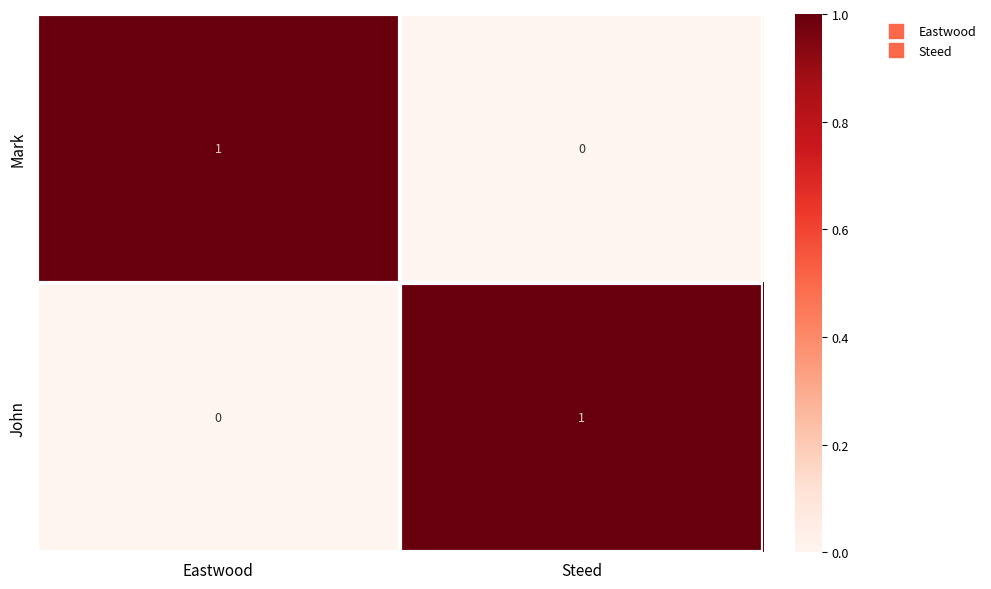

How many categories are shown in the chart?

2